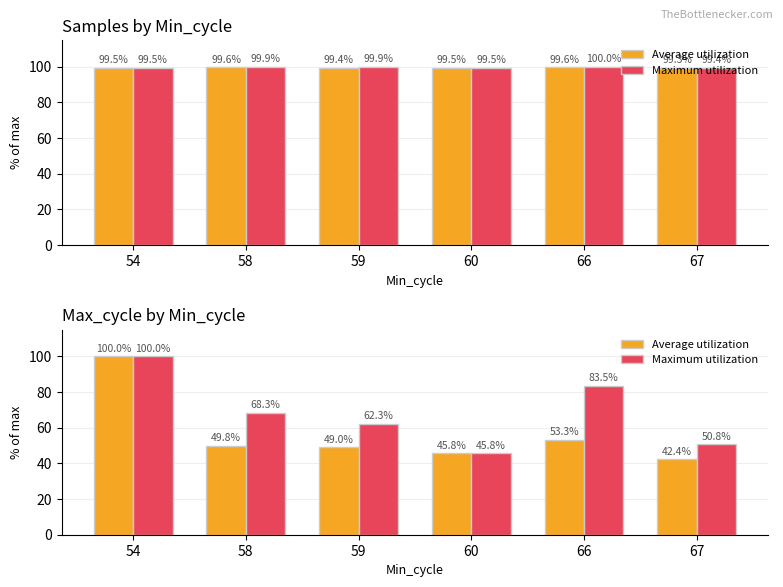

List the series in order of their overall mean, lowest first.

Average utilization, Maximum utilization